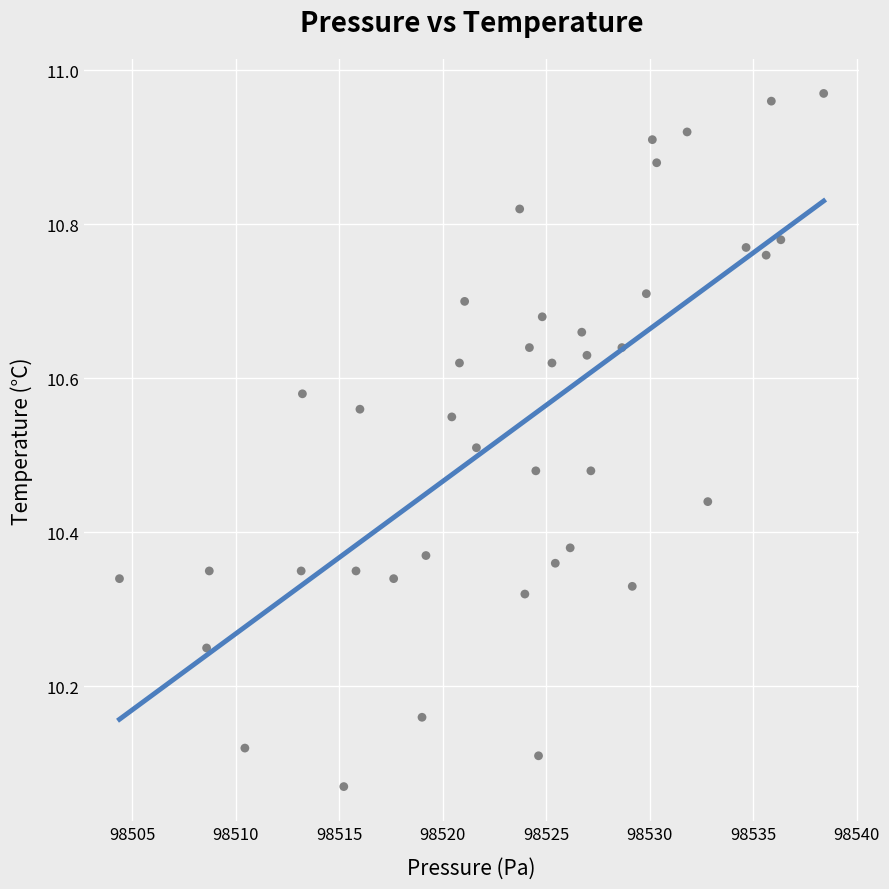

What is the range of X values (max minus min)?

34.0